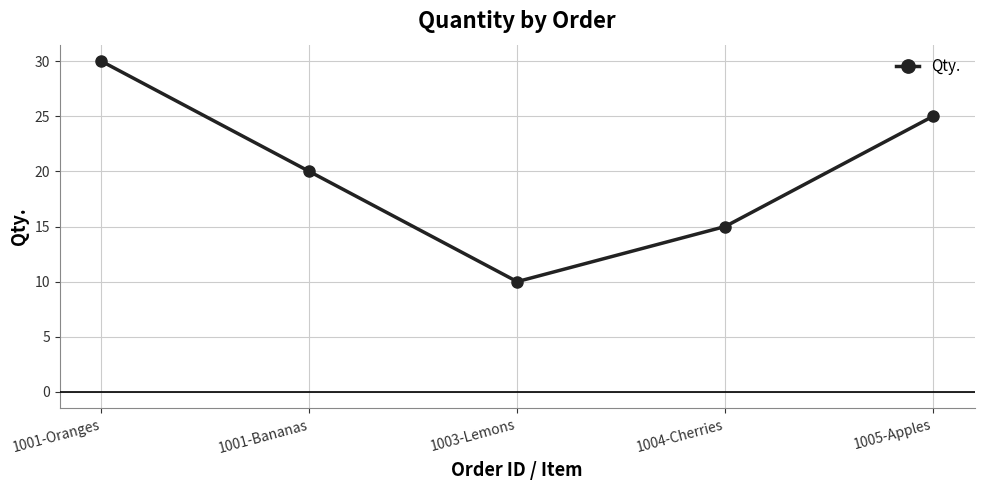

At which category does the chart reach its peak across all series?

1001-Oranges